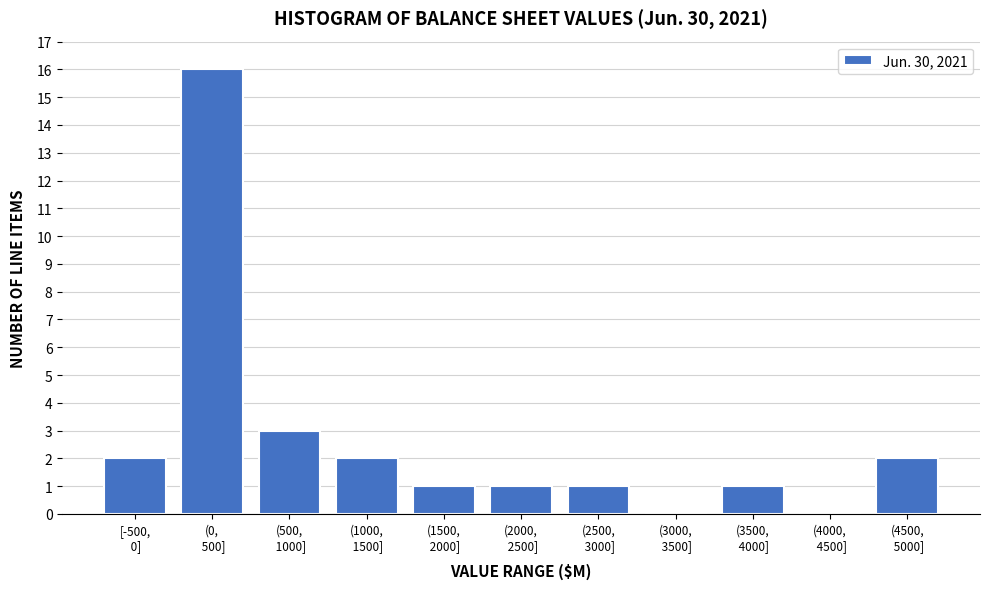

What is the sum of all values?

29